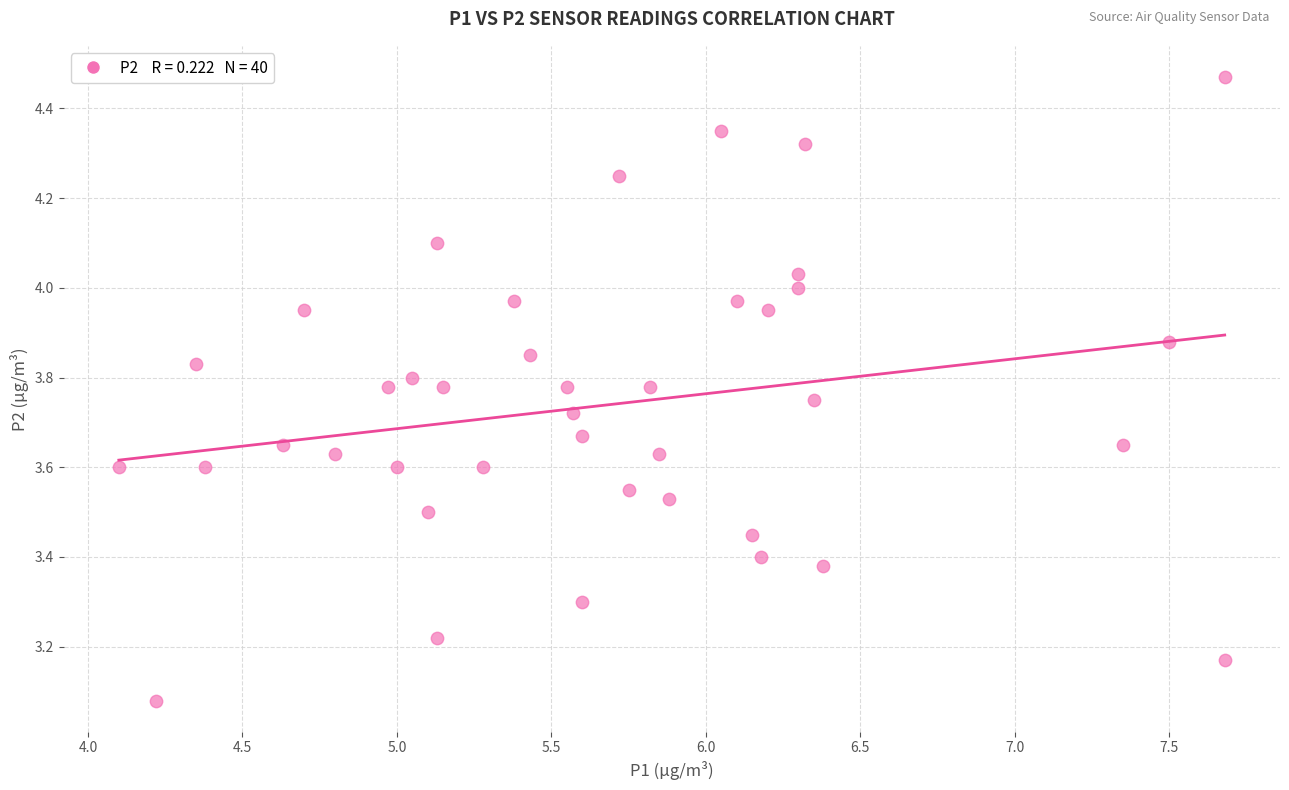

What is the range of Y values (max minus min)?

1.4